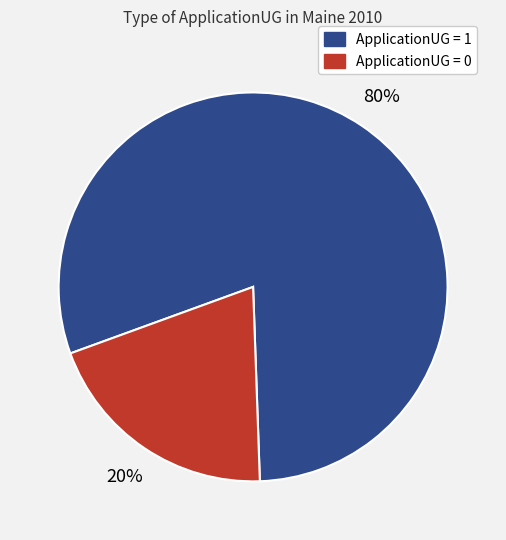

Count the number of slices in the pie.

2